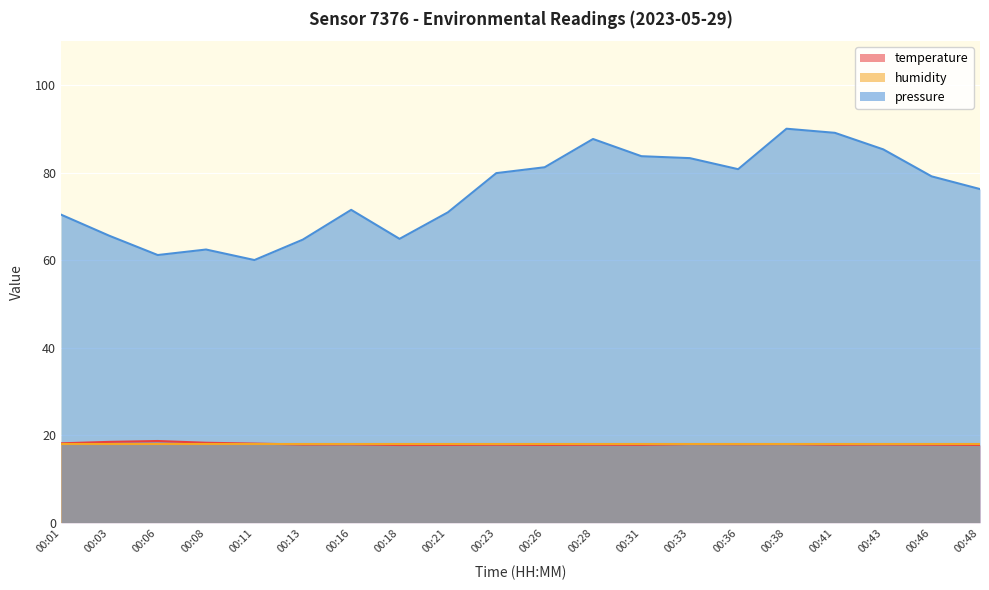

What is the difference between the highest and lowest values at 00:28?

69.9